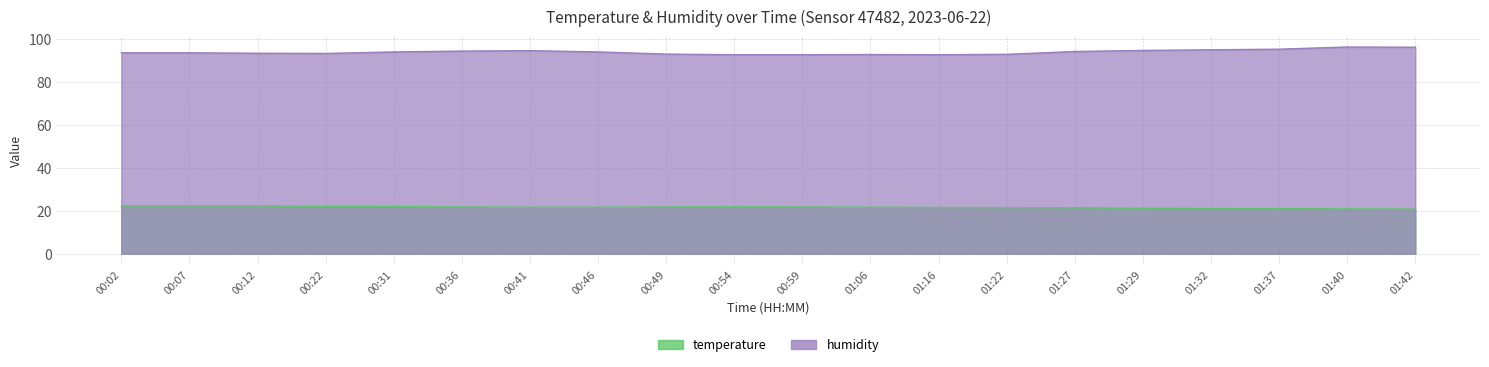

Rank the categories by temperature value from highest to lowest.

00:02, 00:07, 00:12, 00:22, 00:31, 00:54, 00:36, 00:49, 00:59, 00:41, 00:46, 01:06, 01:16, 01:22, 01:27, 01:29, 01:32, 01:37, 01:40, 01:42